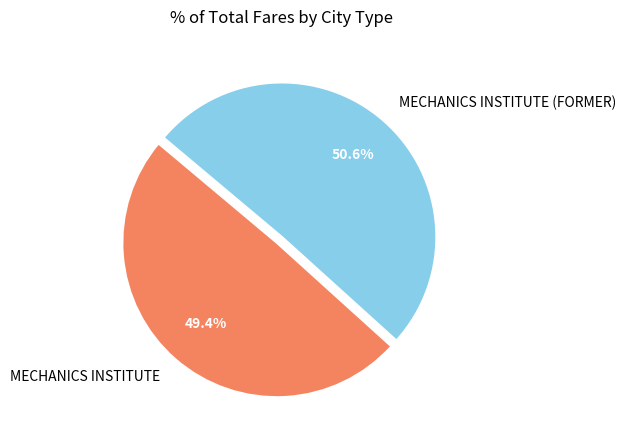

Which has a higher value, MECHANICS INSTITUTE or MECHANICS INSTITUTE (FORMER)?

MECHANICS INSTITUTE (FORMER)